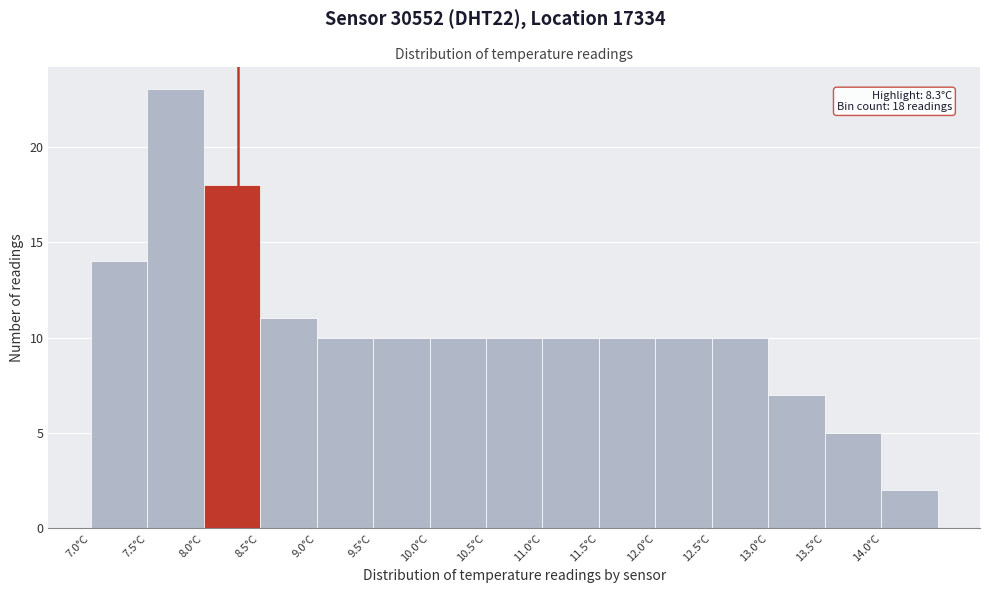

Which range on the x-axis has the tallest bar?

7.5 to 8.0